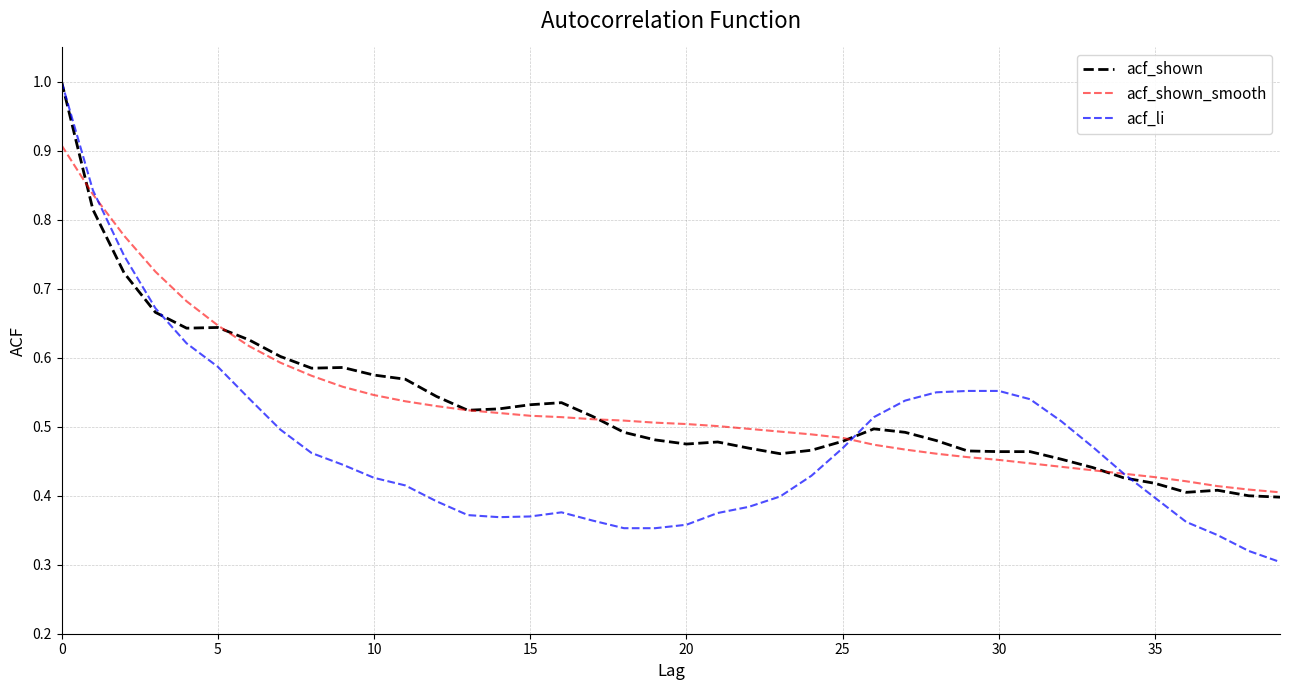

Which series has the widest spread of values?

acf_li